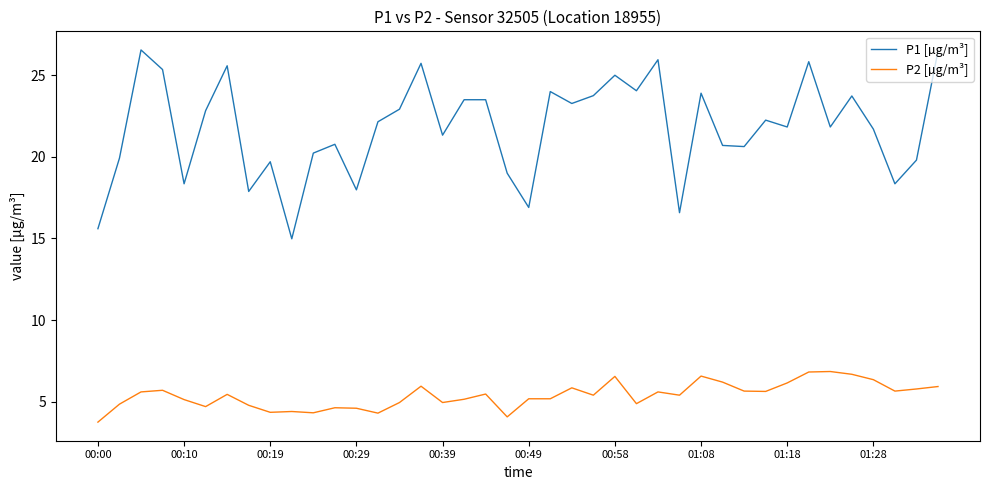

What is the difference between the maximum and second lowest values in the P2 [µg/m³] series?

2.8